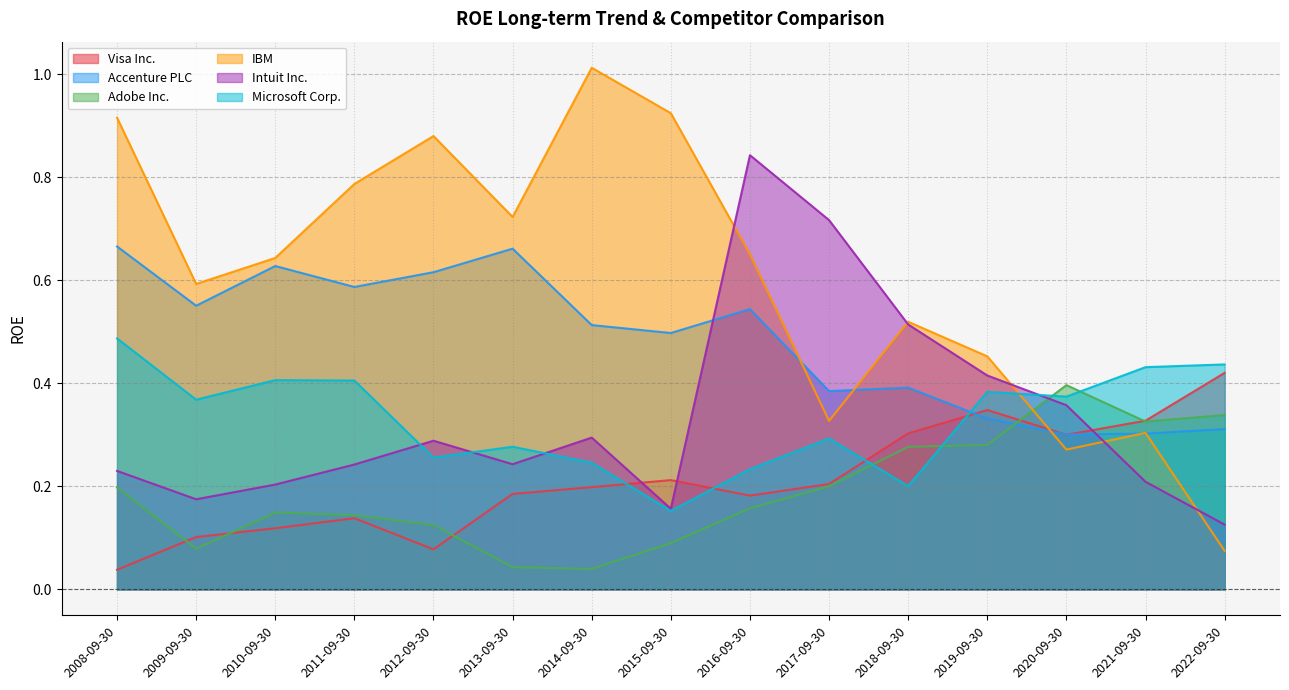

Reading right to left, extract all data points from this chart.

Visa Inc.: 0.4	0.3	0.3	0.3	0.3	0.2	0.2	0.2	0.2	0.2	0.1	0.1	0.1	0.1	0.0
Accenture PLC: 0.3	0.3	0.3	0.3	0.4	0.4	0.5	0.5	0.5	0.7	0.6	0.6	0.6	0.6	0.7
Adobe Inc.: 0.3	0.3	0.4	0.3	0.3	0.2	0.2	0.1	0.0	0.0	0.1	0.1	0.1	0.1	0.2
IBM: 0.1	0.3	0.3	0.5	0.5	0.3	0.7	0.9	1.0	0.7	0.9	0.8	0.6	0.6	0.9
Intuit Inc.: 0.1	0.2	0.4	0.4	0.5	0.7	0.8	0.2	0.3	0.2	0.3	0.2	0.2	0.2	0.2
Microsoft Corp.: 0.4	0.4	0.4	0.4	0.2	0.3	0.2	0.2	0.2	0.3	0.3	0.4	0.4	0.4	0.5